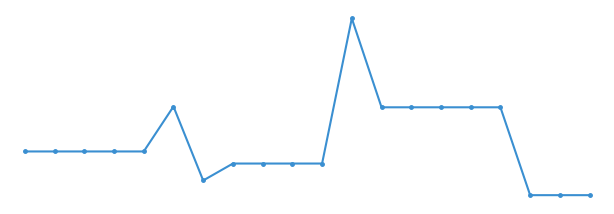

True or false: the data has more than 0 interior local peaks.

True